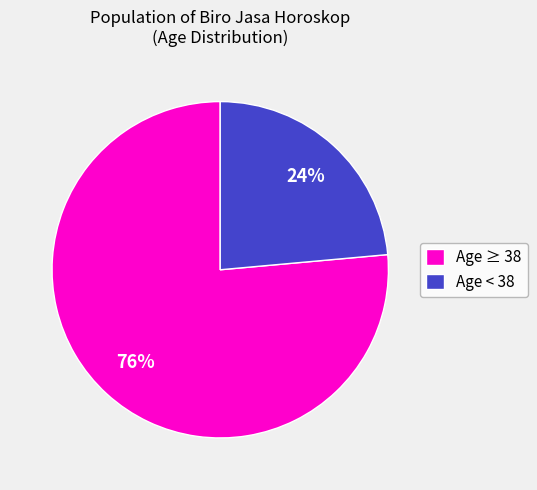

Which slice is the smallest?

Age < 38